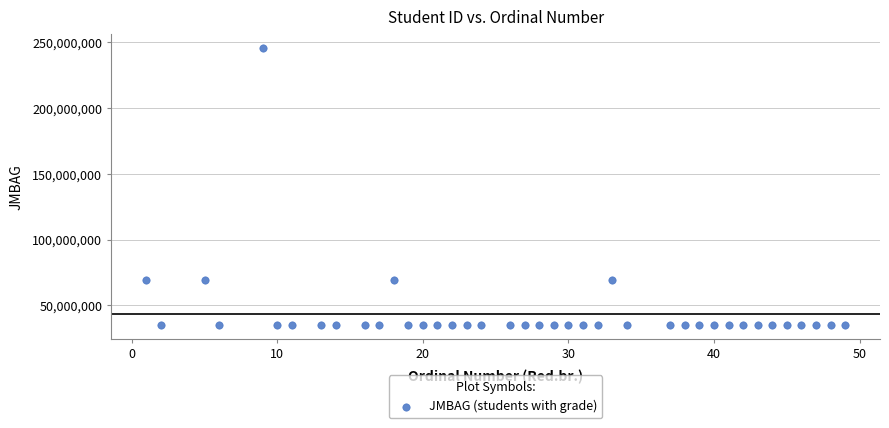

What is the range of Y values (max minus min)?

210869493